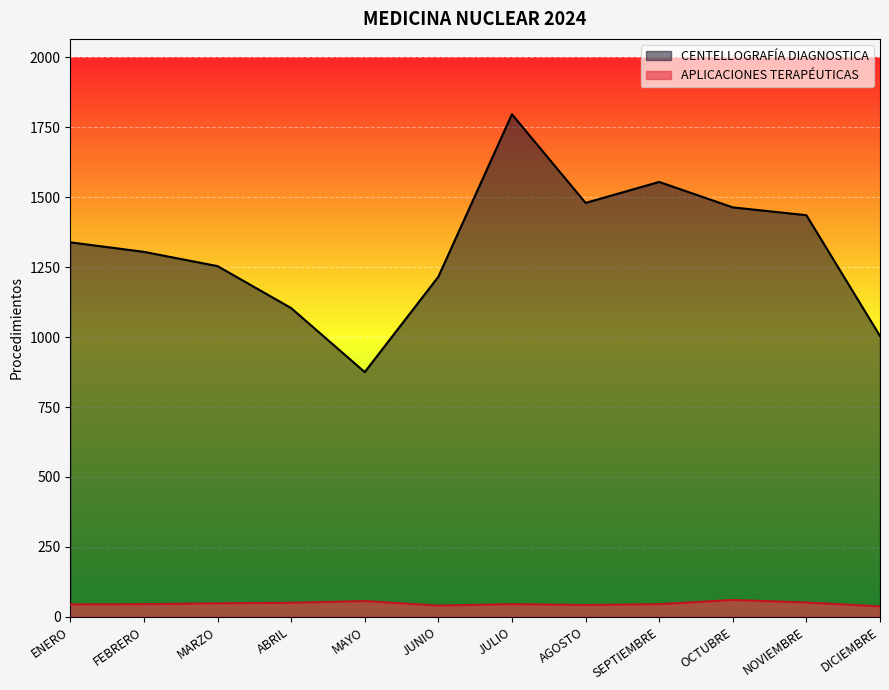

Rank the categories by APLICACIONES TERAPÉUTICAS value from lowest to highest.

DICIEMBRE, JUNIO, AGOSTO, ENERO, FEBRERO, JULIO, SEPTIEMBRE, MARZO, ABRIL, NOVIEMBRE, MAYO, OCTUBRE